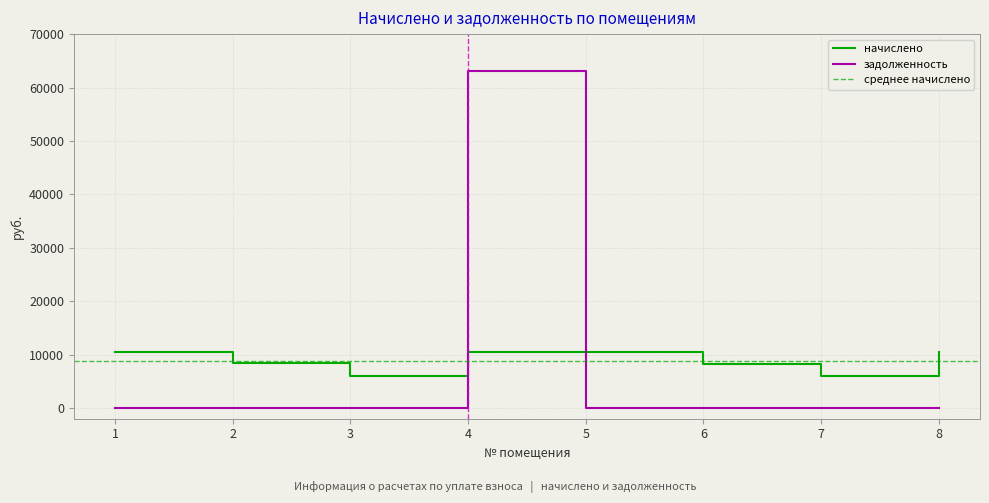

The начислено series shows 16379.7 at 4. True or false?

False